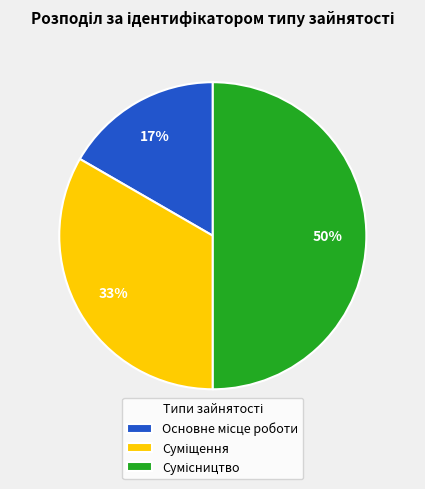

To the nearest percent, what is the difference between the largest and smallest slice percentages?

33%